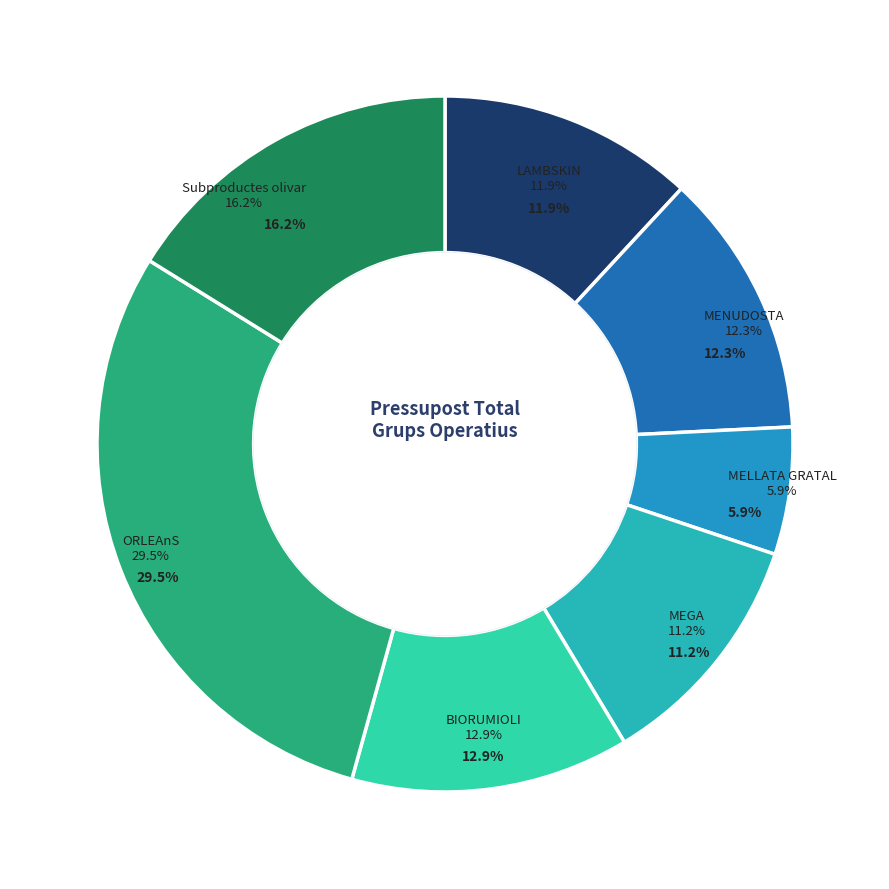

Rank the categories by value from lowest to highest.

MELLATA GRATAL, MEGA, LAMBSKIN, MENUDOSTA, BIORUMIOLI, Subproductes olivar, ORLEAnS